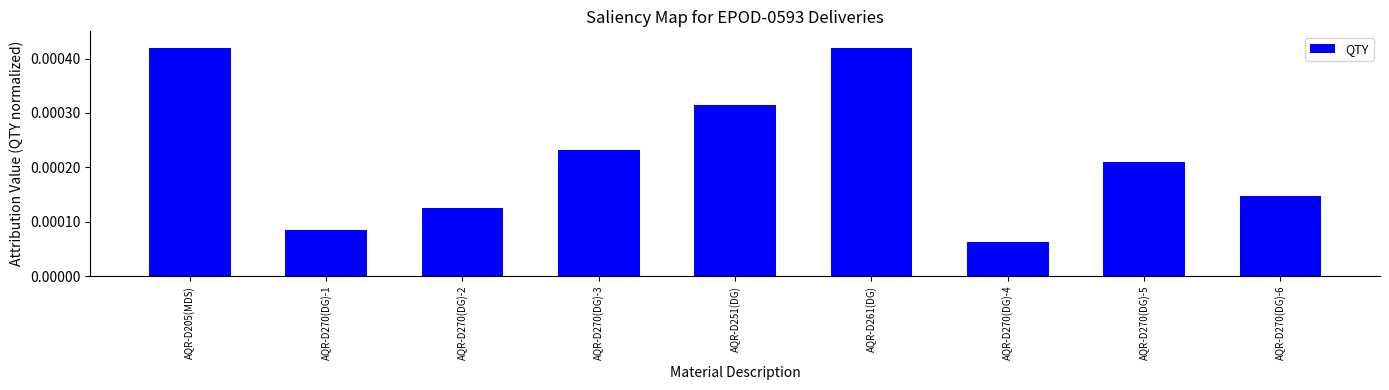

What is the label of the 4th bar from the right?

AQR-D261(DG)